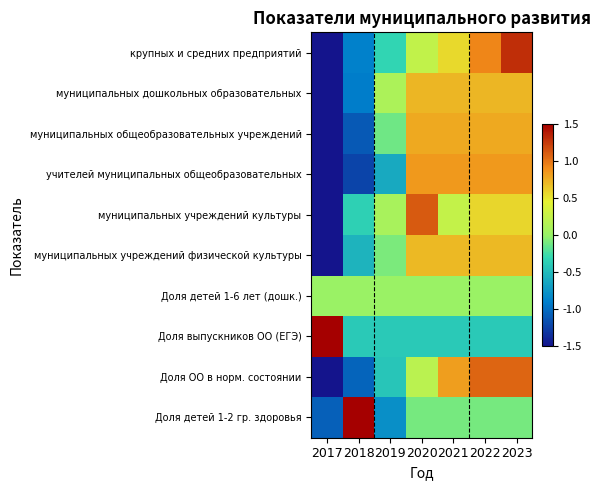

Which has a higher value, 2021 or 2018?

2021